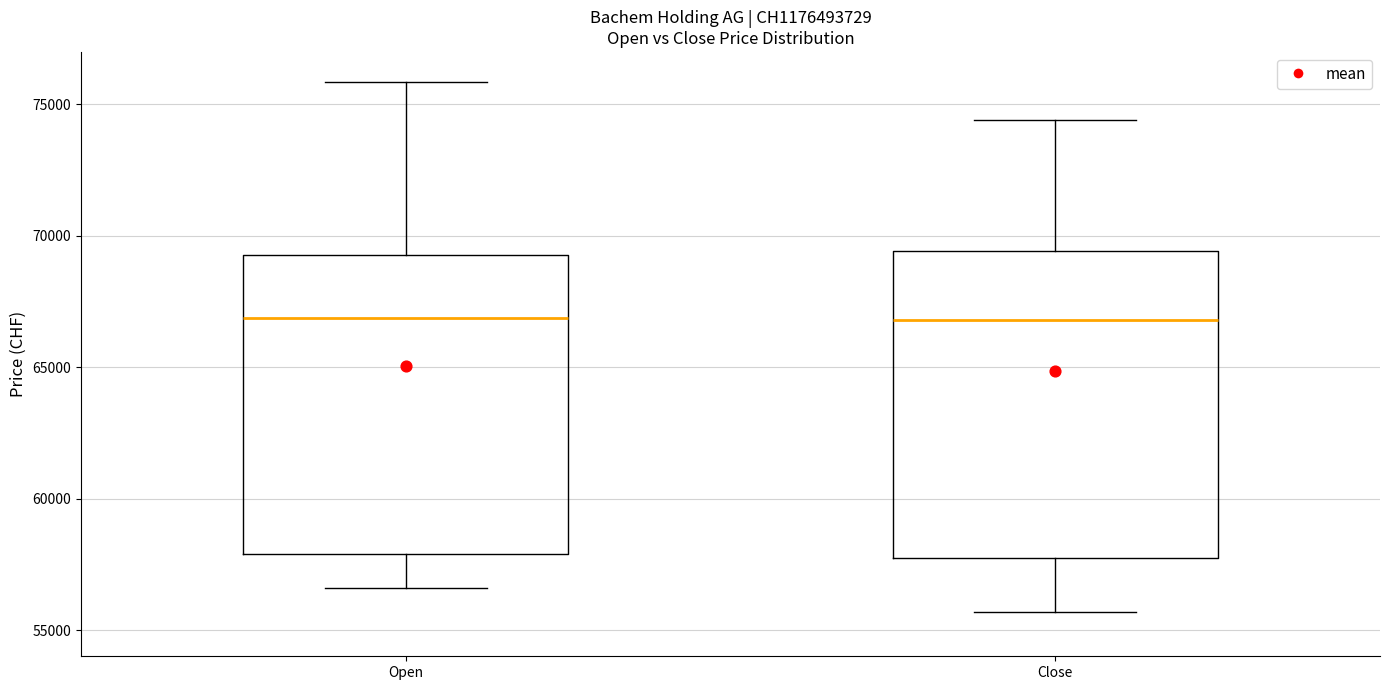

Reading left to right, read every box against the y-axis: the position of its median line, the range the box covers, and the ends of its whiskers. The values are not printed on the chart, so give them approximately, as read against the axis.

Open: median 67000, box 58000 to 69500, whiskers 56500 to 76000
Close: median 67000, box 57500 to 69500, whiskers 55500 to 74500